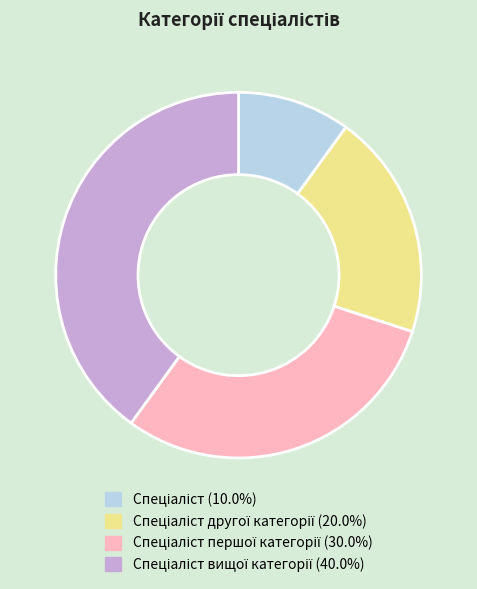

Count the number of slices in the pie.

4